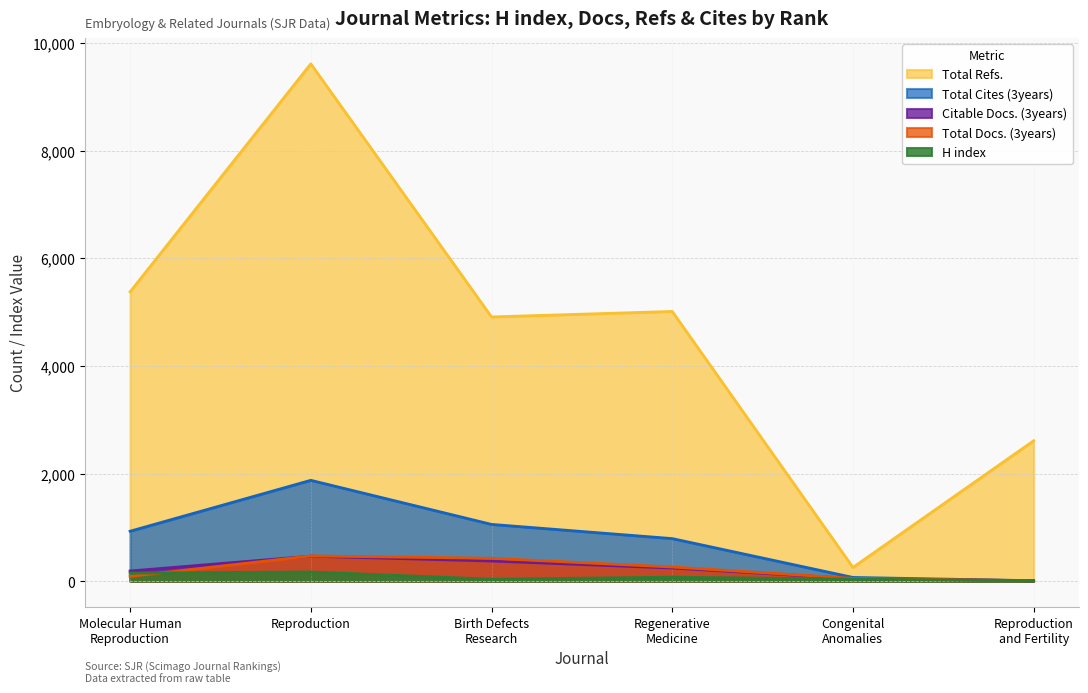

What is the value of the Total Docs. (3years) point at the 3rd from the left?

425